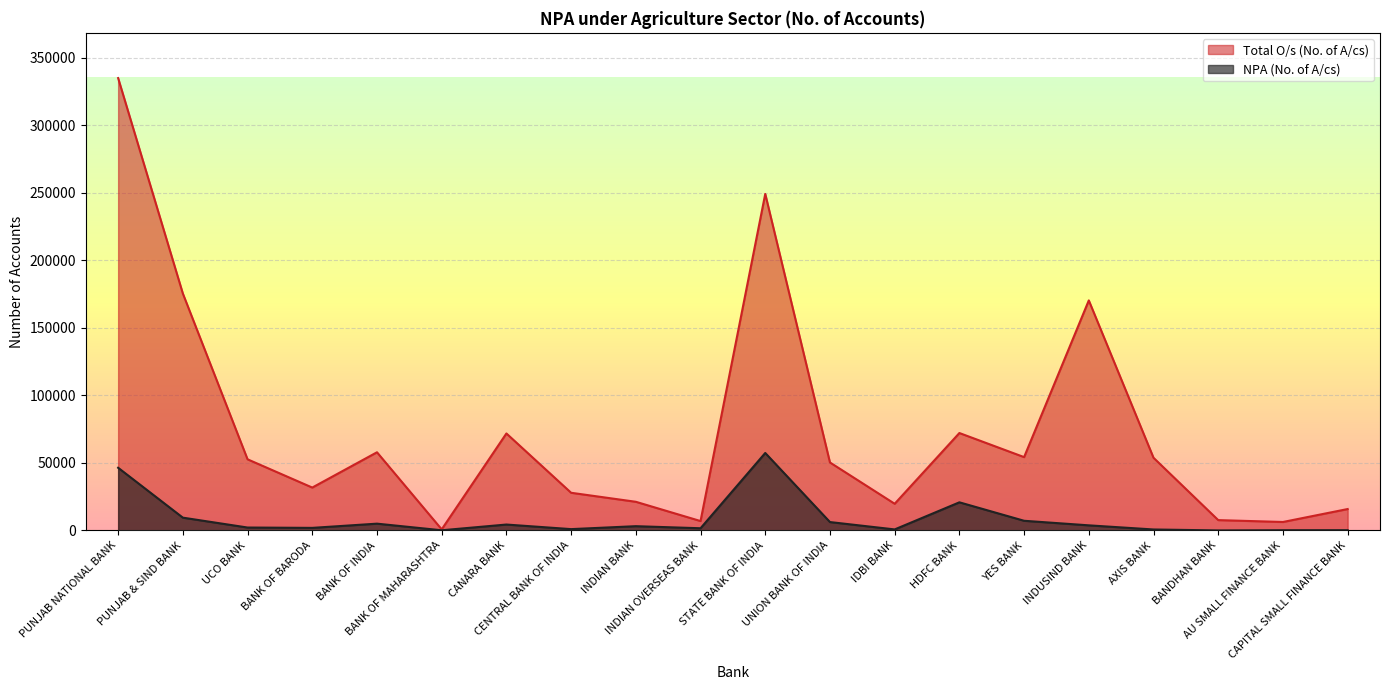

What is the difference between the maximum and minimum values in the Total O/s (No. of A/cs) series?

334154